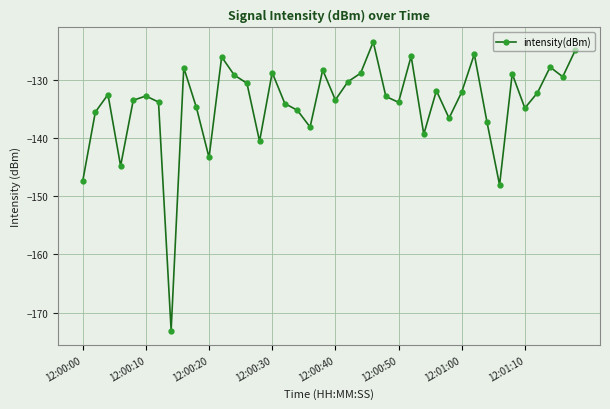

What is the maximum value shown in the chart?

-123.4